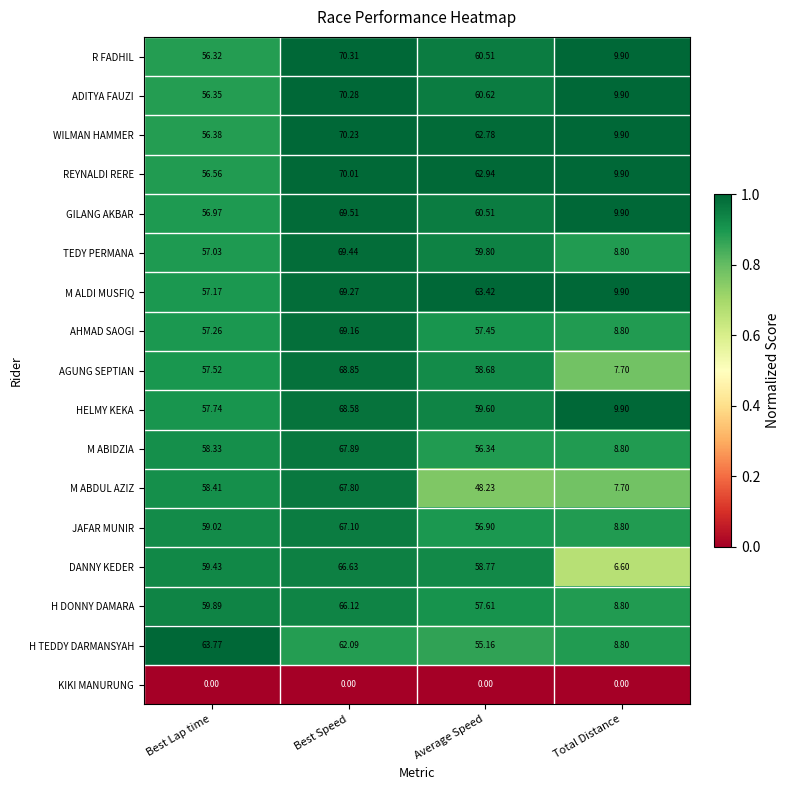

What is the total value across all series at Total Distance?

144.1